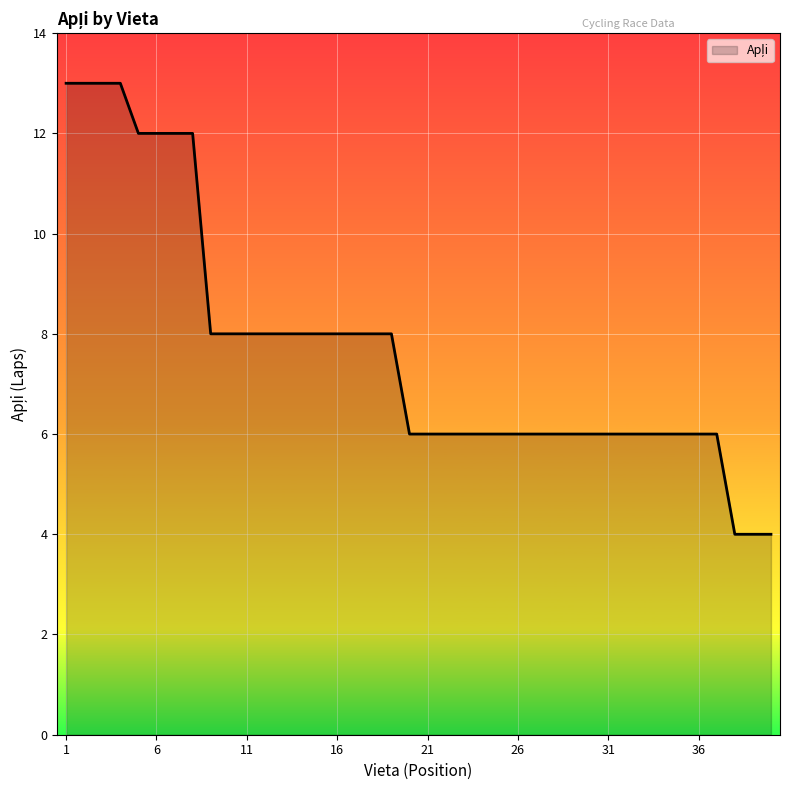

What is the difference between the maximum and minimum values?

9